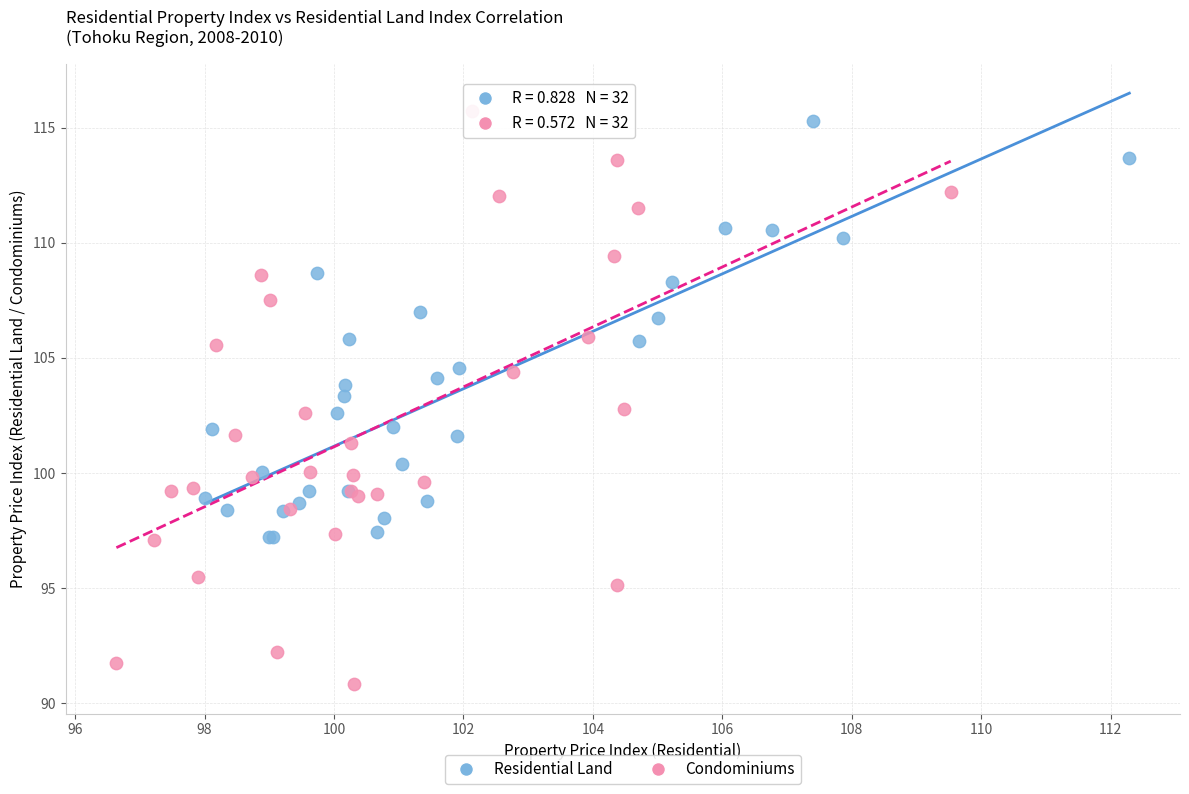

What are all the series names shown in the legend?

Residential Land, Condominiums